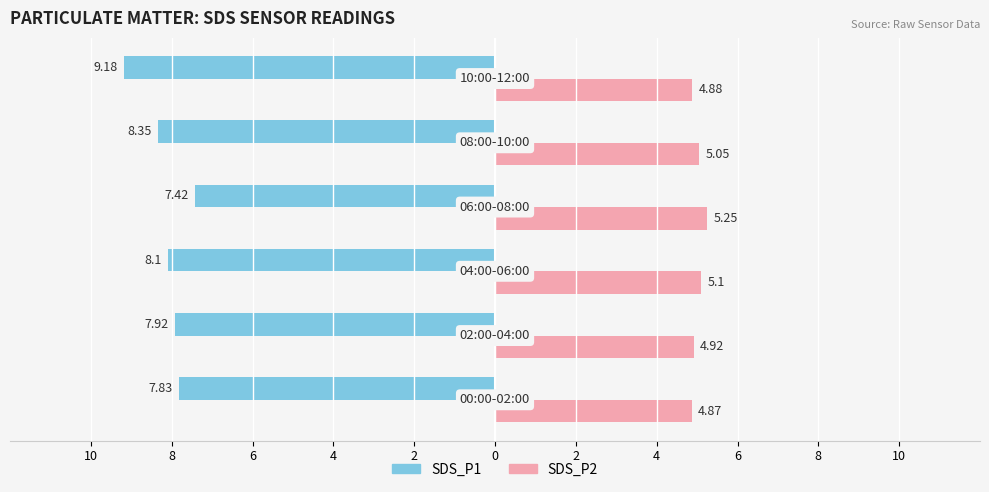

What are all the series names shown in the legend?

SDS_P1, SDS_P2